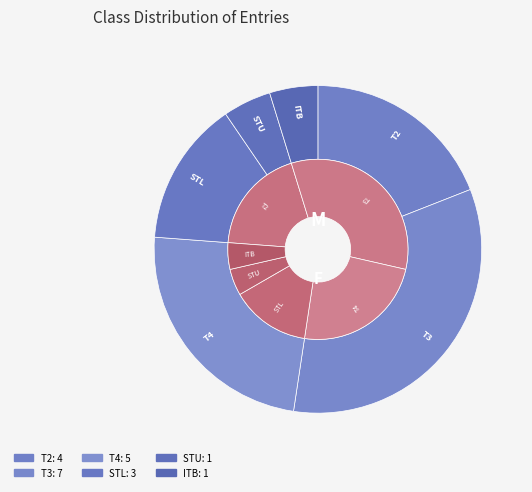

Is there a majority slice in this chart?

No